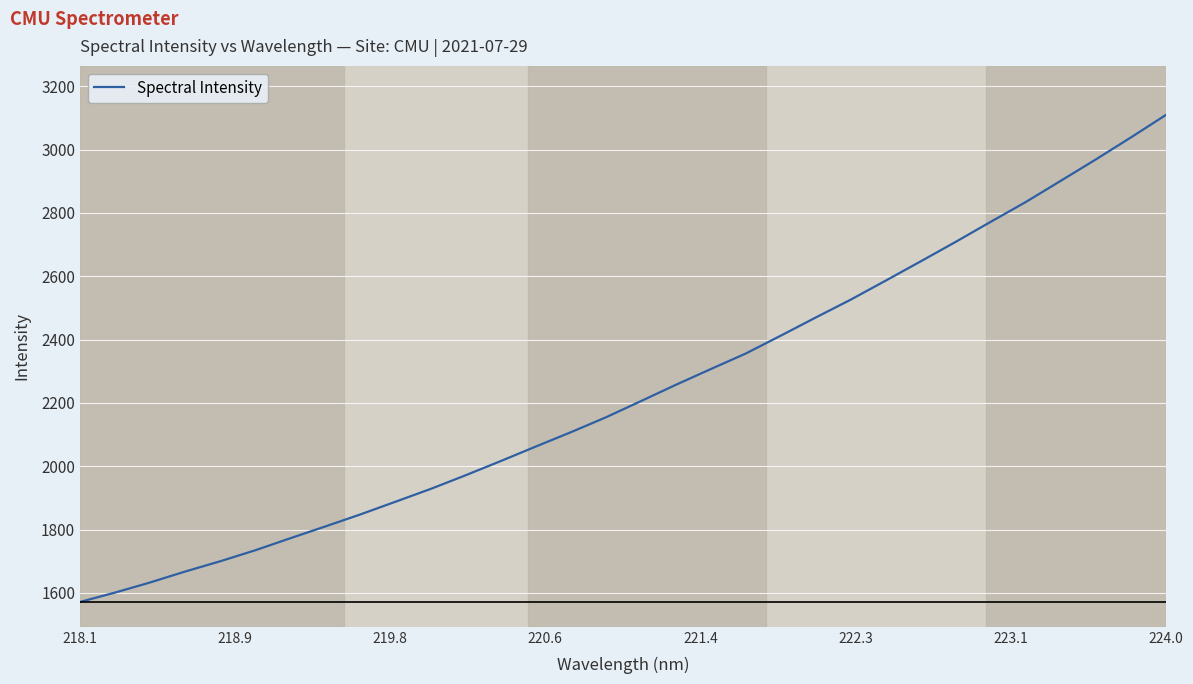

Does the chart display data point markers on the line(s)?

No